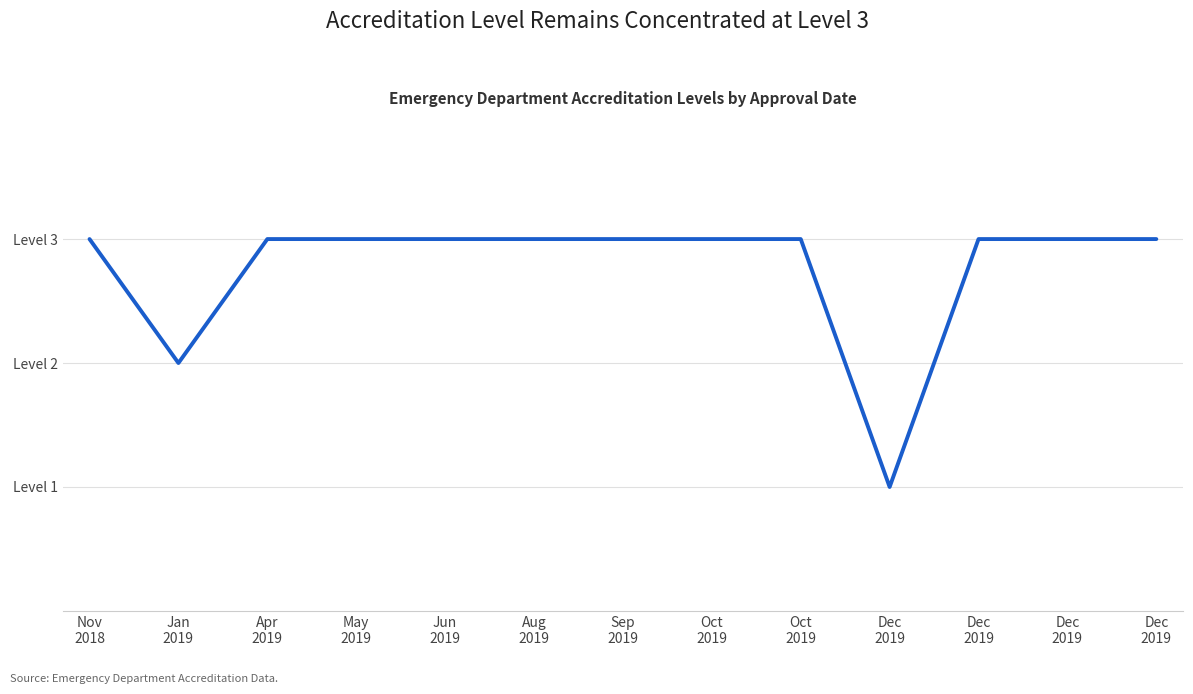

What is the label of the 4th point from the right?

Dec
2019